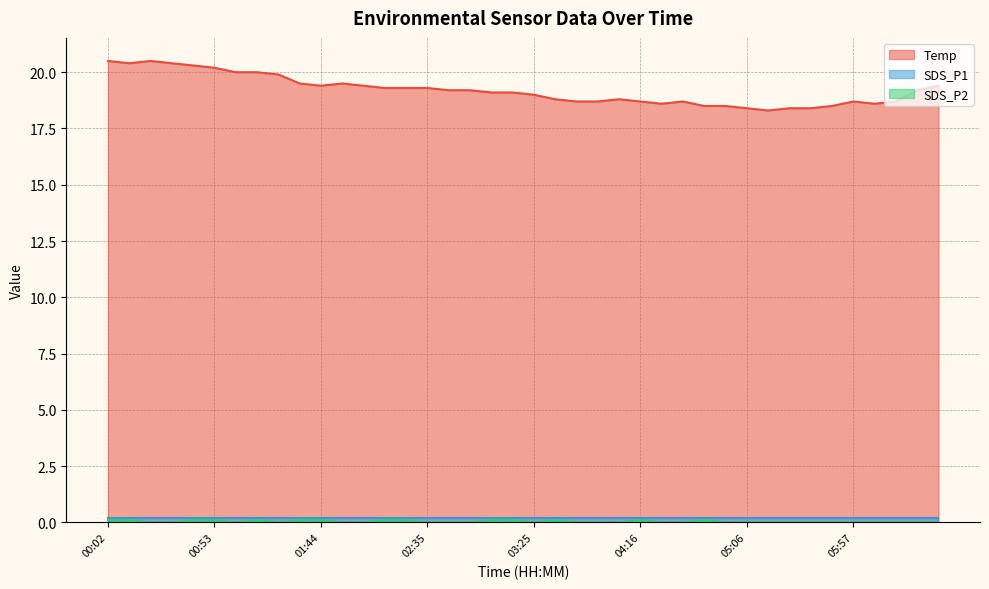

How many data points does each series have?

40